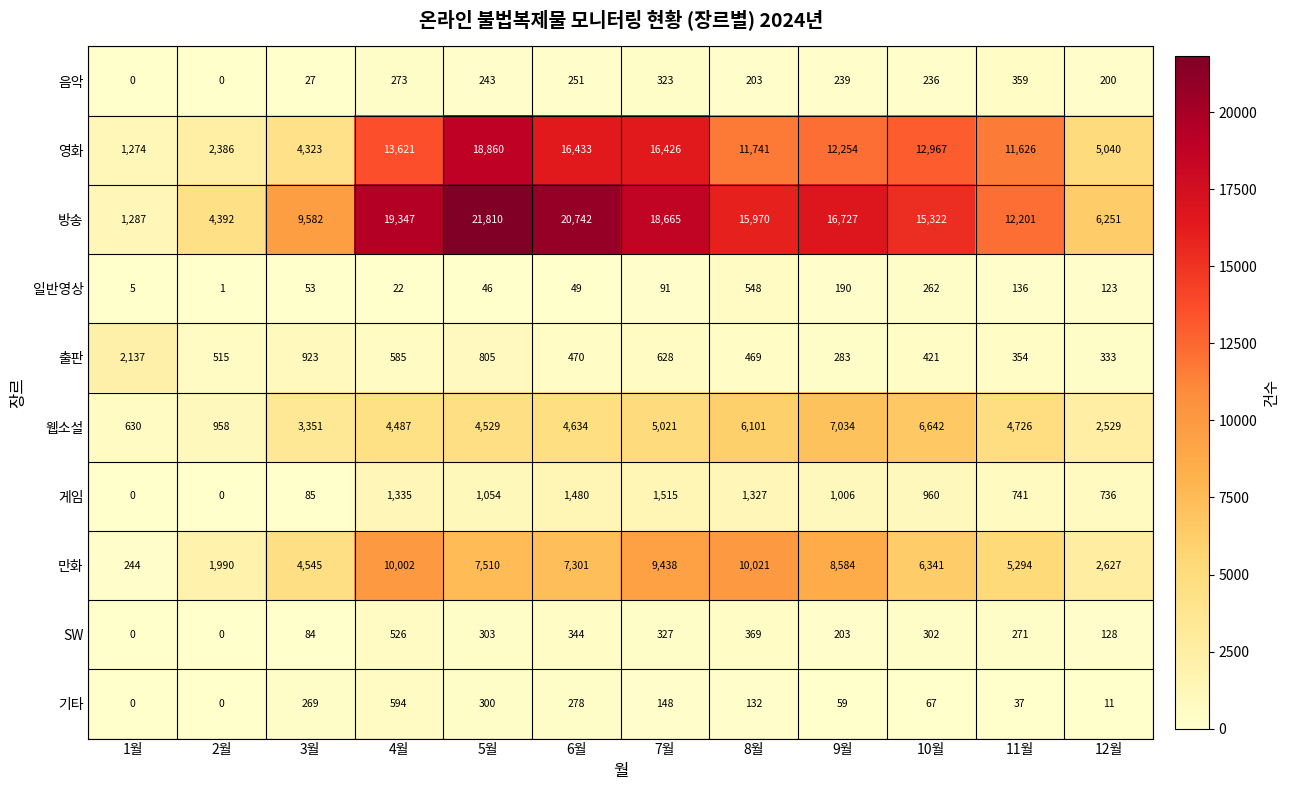

Where does the 만화 series first go above 7301?

4월